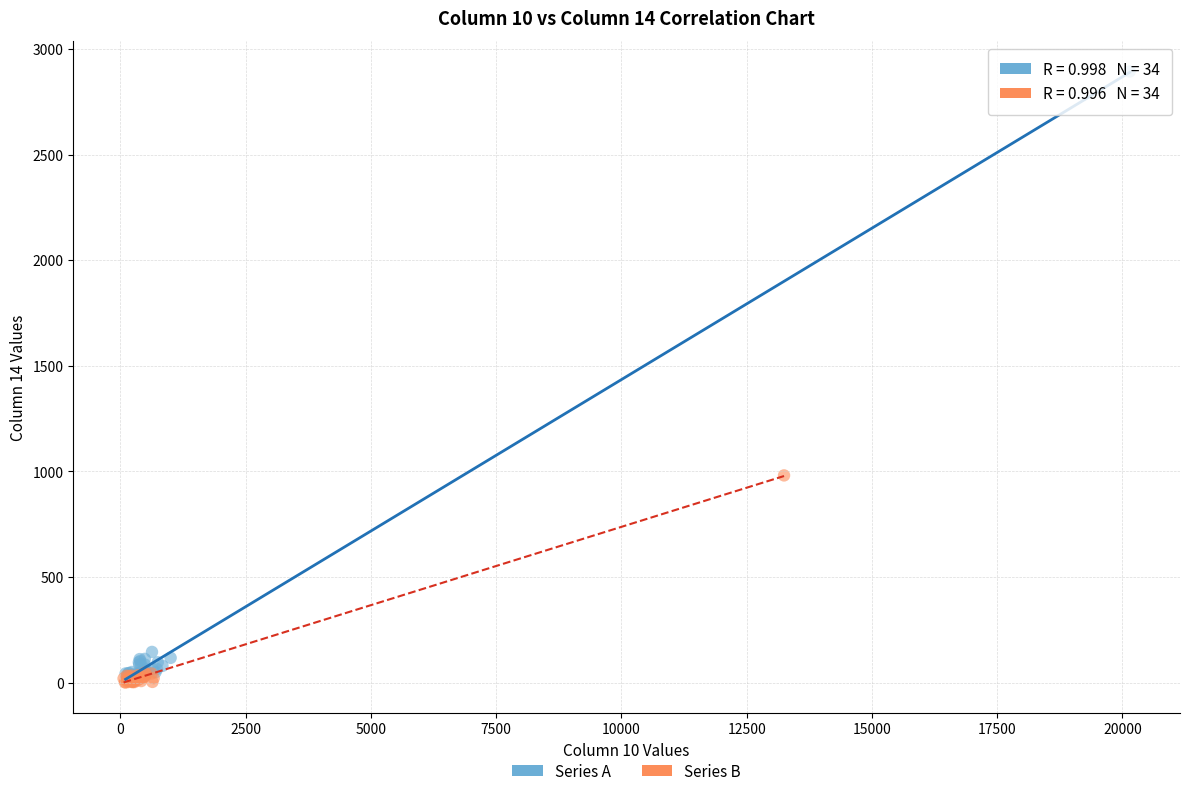

What are all the series names shown in the legend?

Series A, Series B